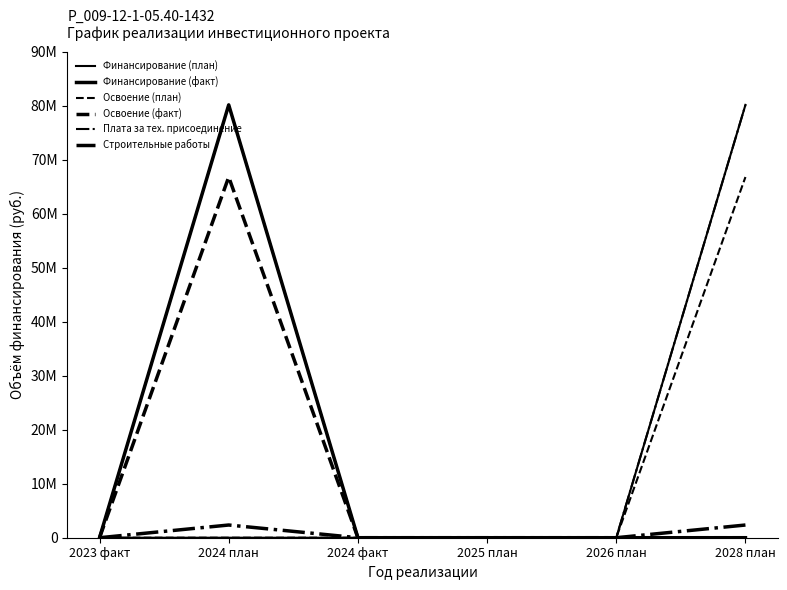

At which category does the chart reach its minimum across all series?

2023 факт